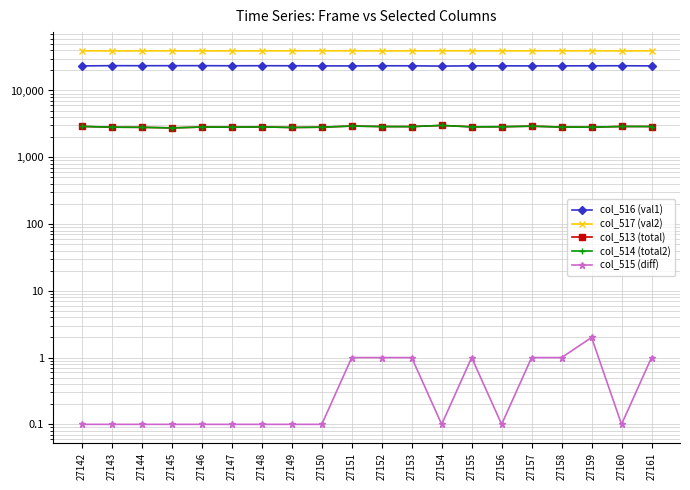

Between 27142 and 27154, which series saw the biggest shift?

col_516 (val1)